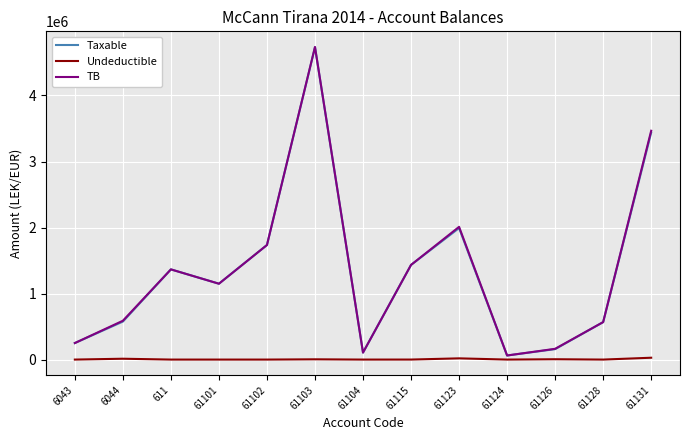

Between 6043 and 61115, which series saw the biggest shift?

TB